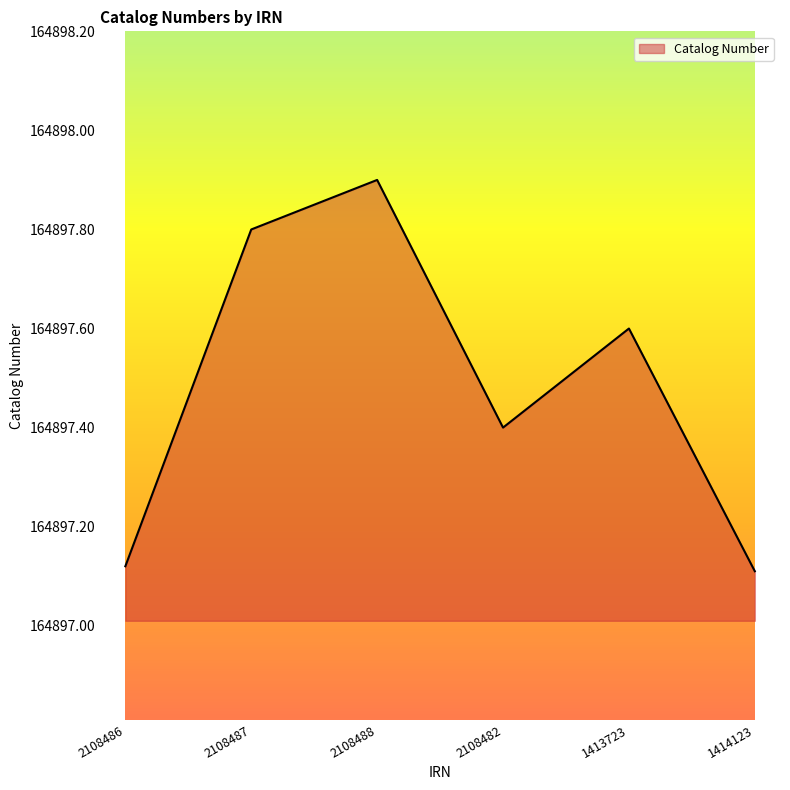

What is the average value?

164897.5